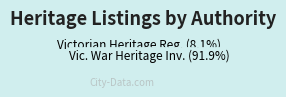

Is there a majority slice in this chart?

Yes